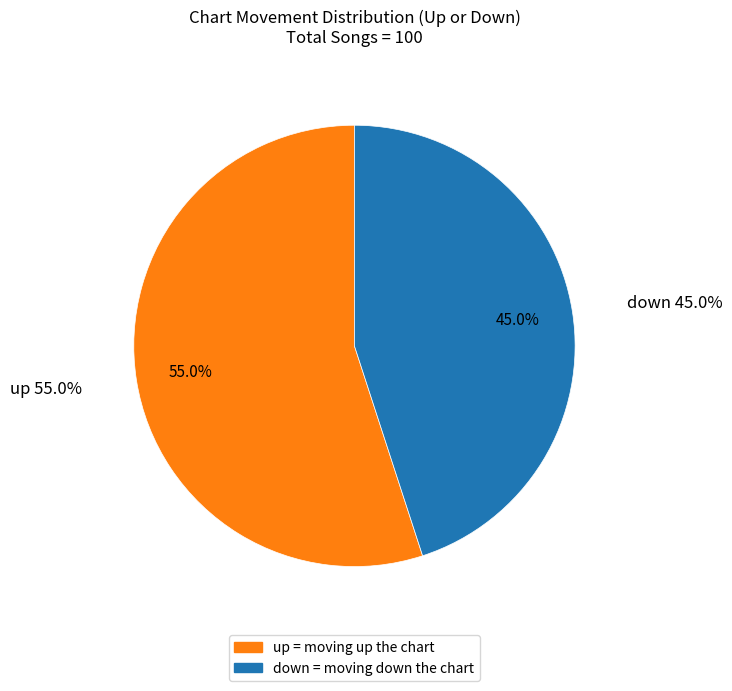

What percentage is NOT represented by up?

45.0%